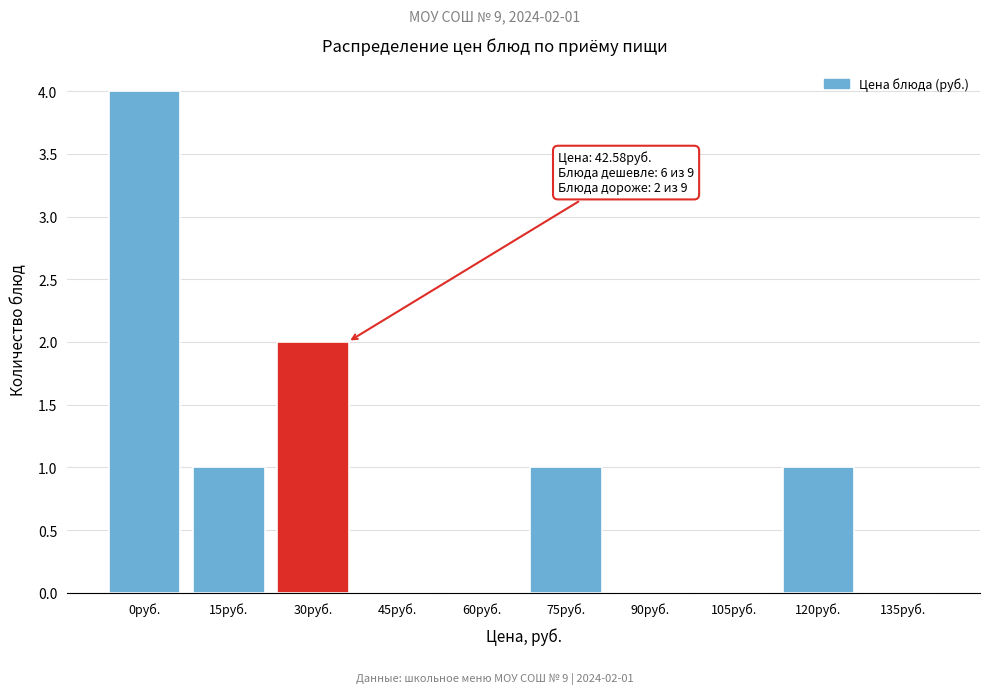

Reading left to right, transcribe all the data shown in this chart.

0руб.=4	15руб.=1	30руб.=2	45руб.=0	60руб.=0	75руб.=1	90руб.=0	105руб.=0	120руб.=1	135руб.=0